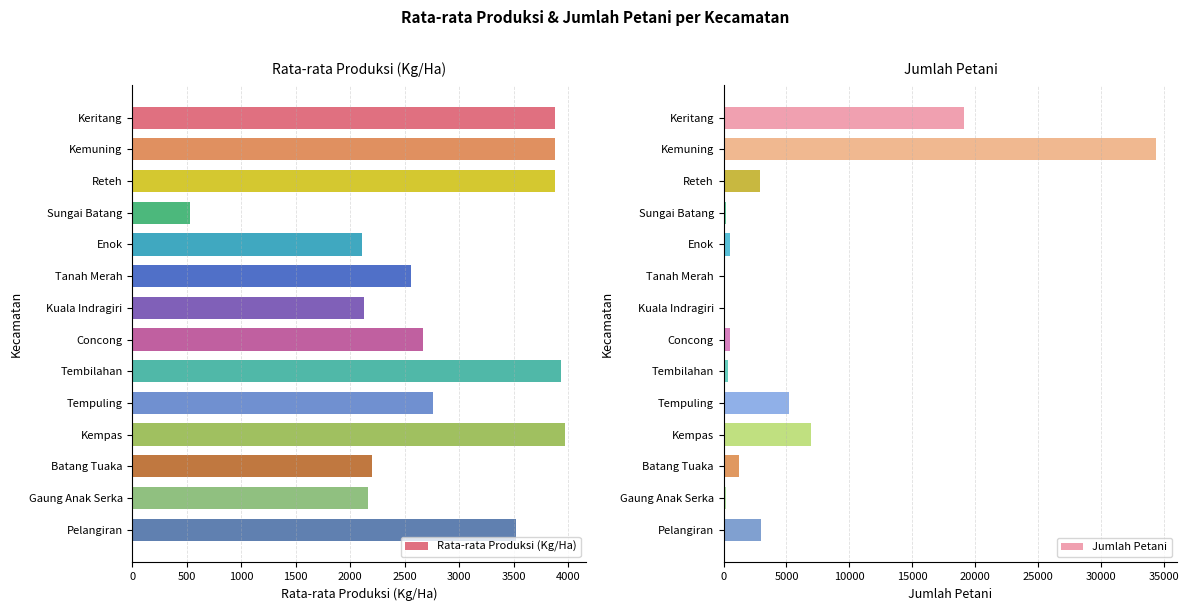

What is the average value of the Rata-rata Produksi (Kg/Ha) series?

2869